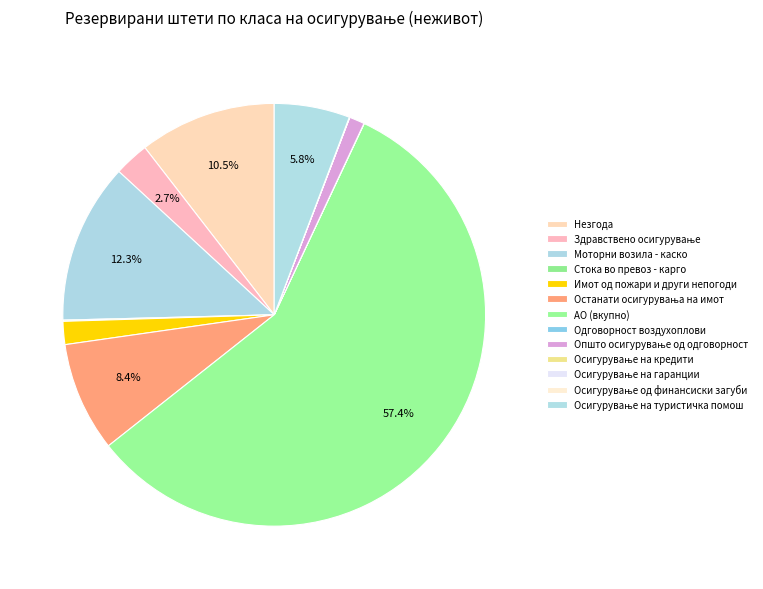

Which category accounts for the majority?

АО (вкупно)